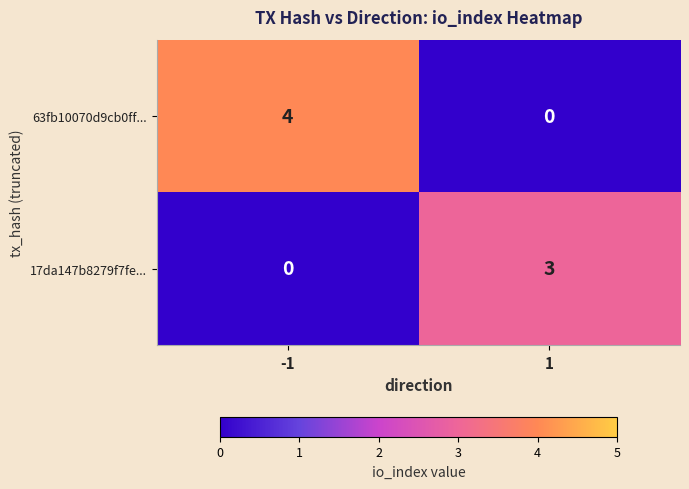

What is the total value across all series at -1?

4